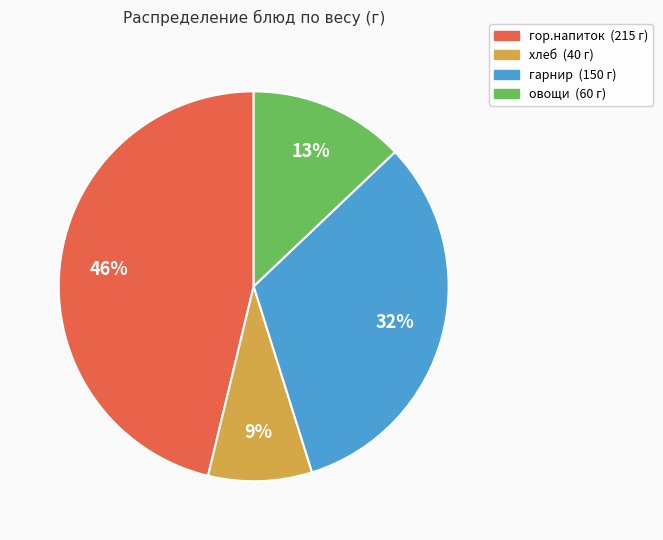

To the nearest percent, what percentage of the pie is гор.напиток?

46%